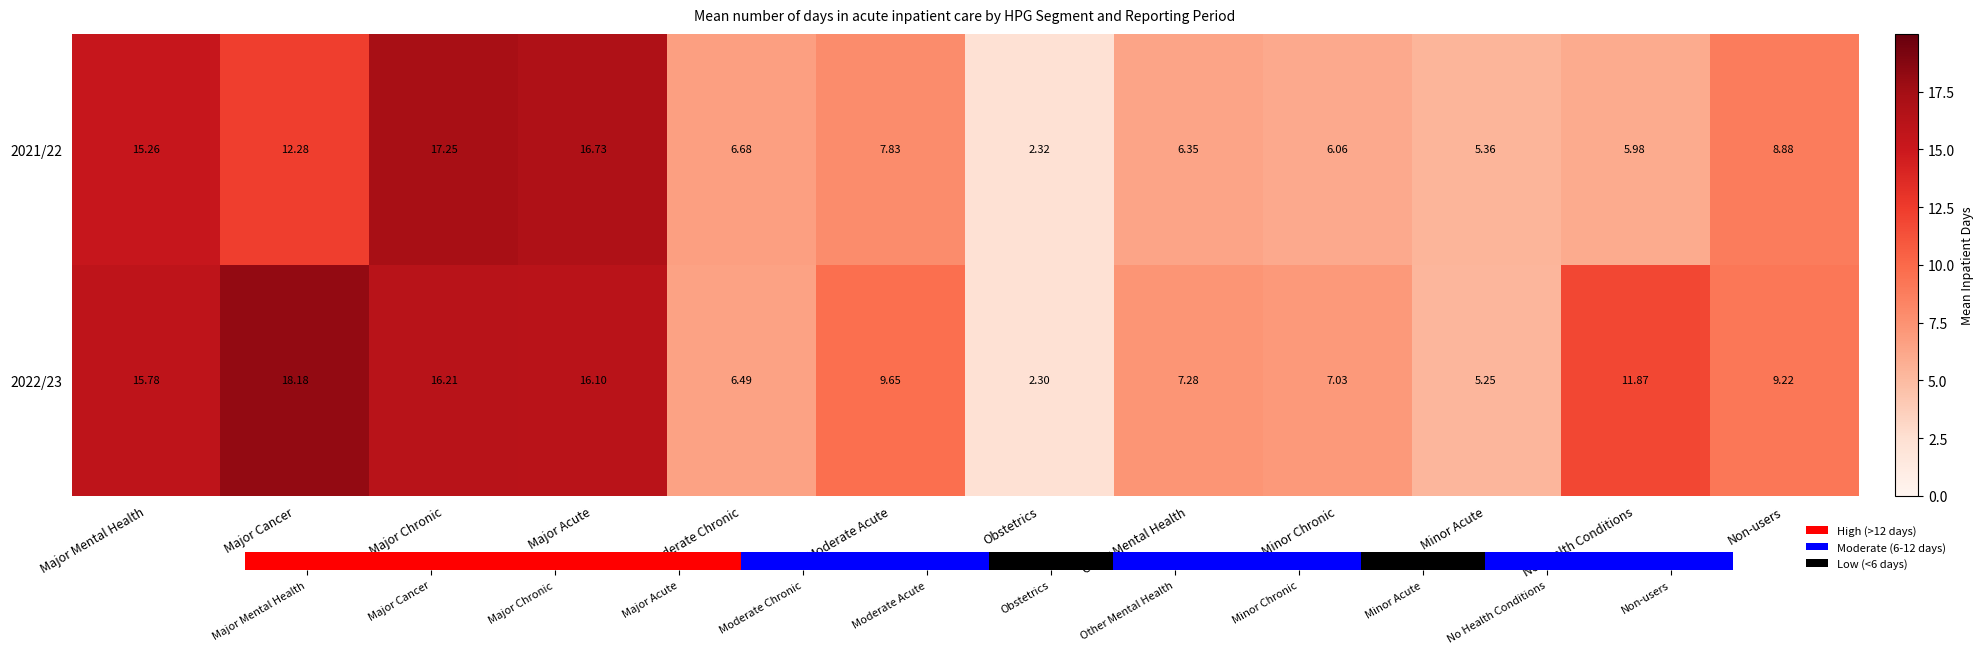

At which label is 2022/23 closest to 10?

Moderate Acute